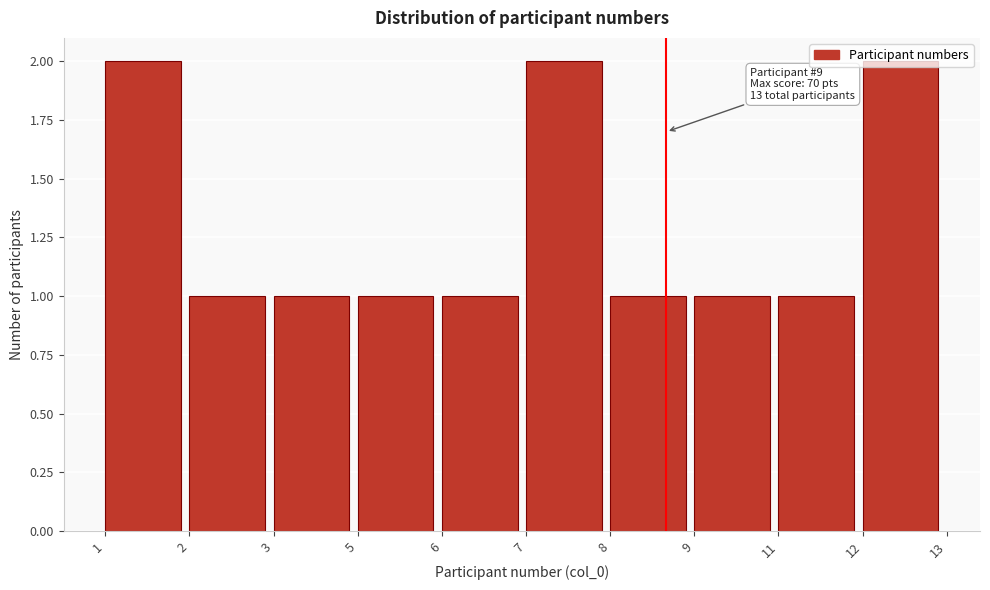

What is the sum of all values?

13